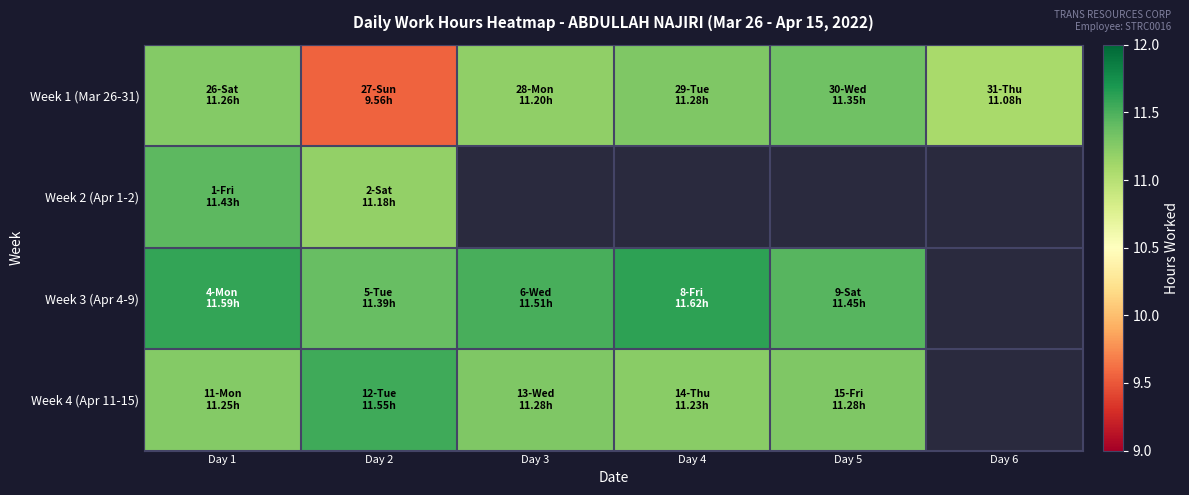

What is the difference between the highest and lowest values at Day 2?

2.0